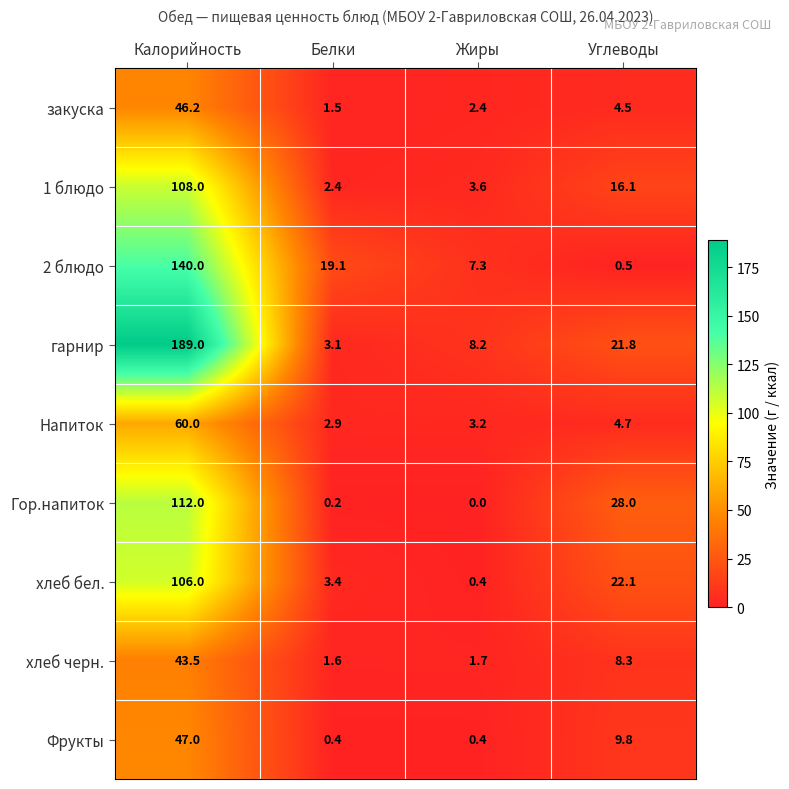

The value of 1 блюдо at Углеводы is 5.2. True or false?

False